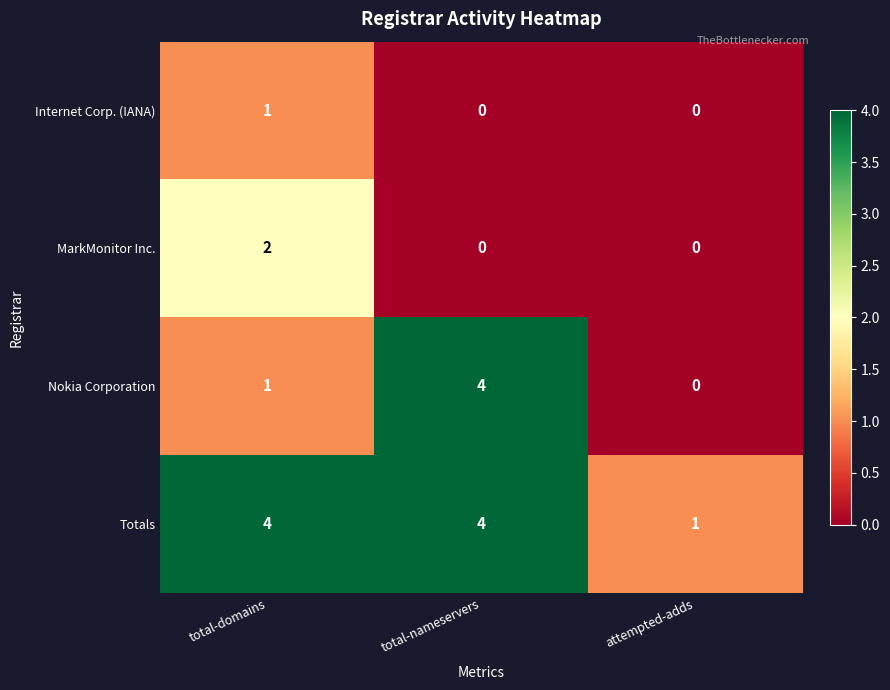

Reading right to left, list all the values displayed in this chart.

Internet Corp. (IANA): 0	0	1
MarkMonitor Inc.: 0	0	2
Nokia Corporation: 0	4	1
Totals: 1	4	4